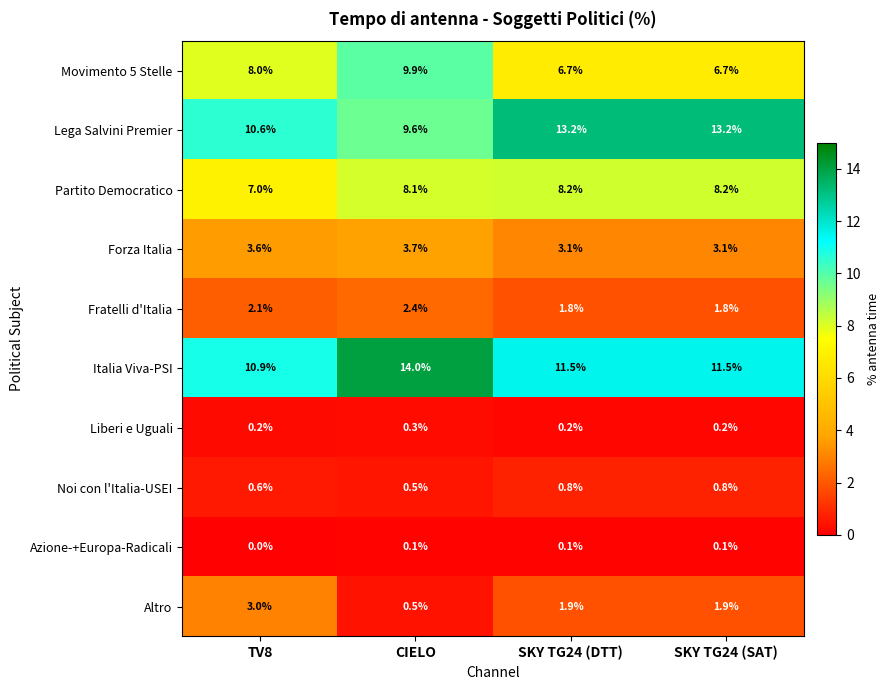

At SKY TG24 (SAT), list the series in order from smallest to largest.

Azione-+Europa-Radicali, Liberi e Uguali, Noi con l'Italia-USEI, Fratelli d'Italia, Altro, Forza Italia, Movimento 5 Stelle, Partito Democratico, Italia Viva-PSI, Lega Salvini Premier